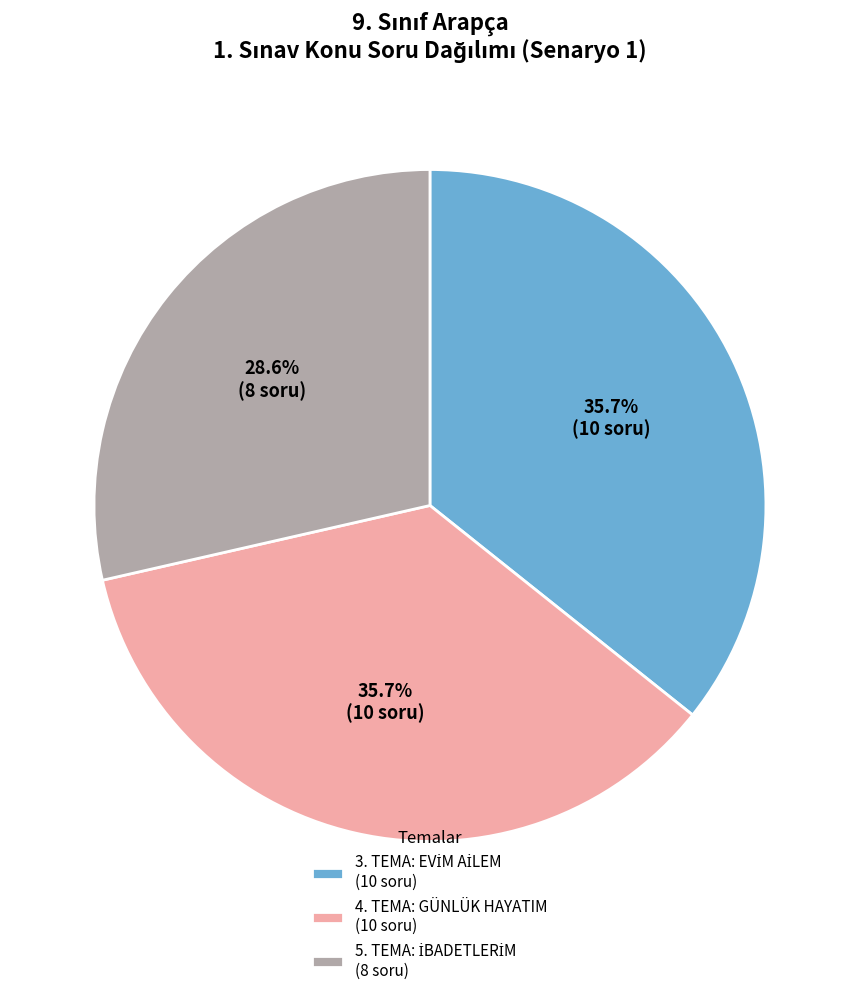

To the nearest percent, what is the average slice percentage?

33%